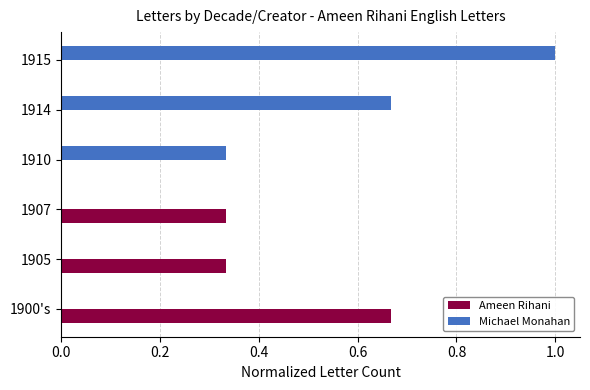

How many distinct data groups are displayed?

2